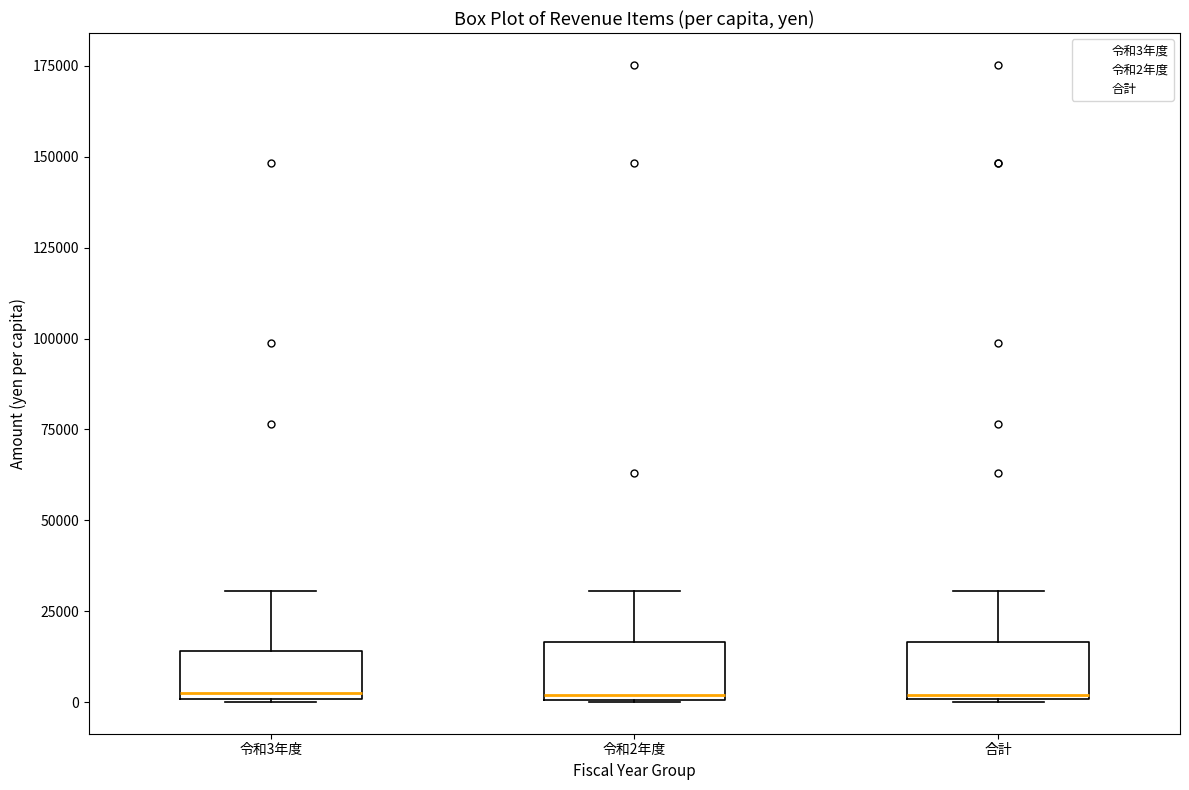

Reading left to right, read every box against the y-axis: the position of its median line, the range the box covers, and the ends of its whiskers. The values are not printed on the chart, so give them approximately, as read against the axis.

令和3年度: median 5000, box 0 to 15000, whiskers 0 to 30000
令和2年度: median 0, box 0 to 15000, whiskers 0 to 30000
合計: median 0, box 0 to 15000, whiskers 0 to 30000